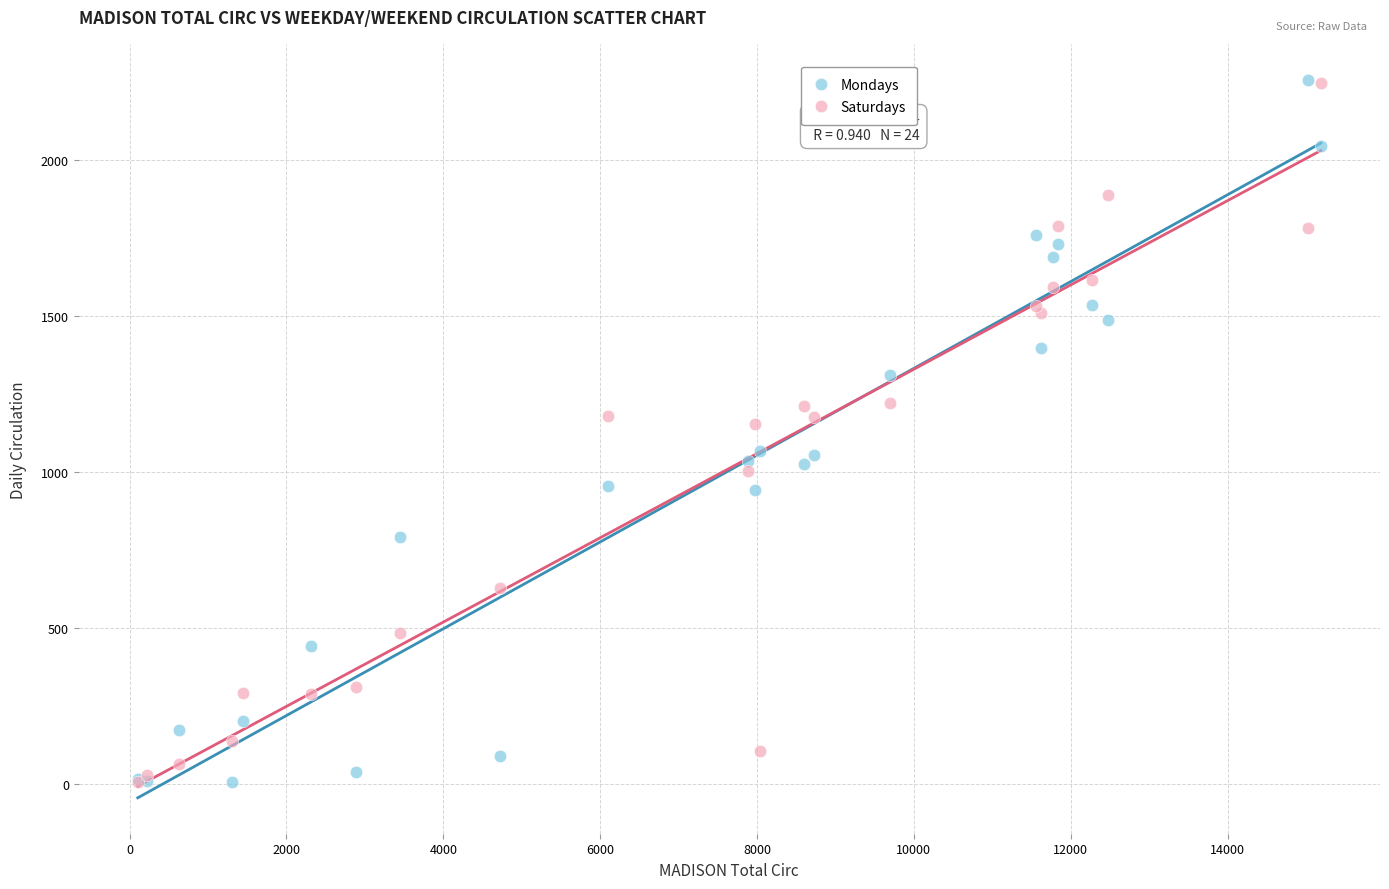

What are all the series names shown in the legend?

Mondays, Saturdays